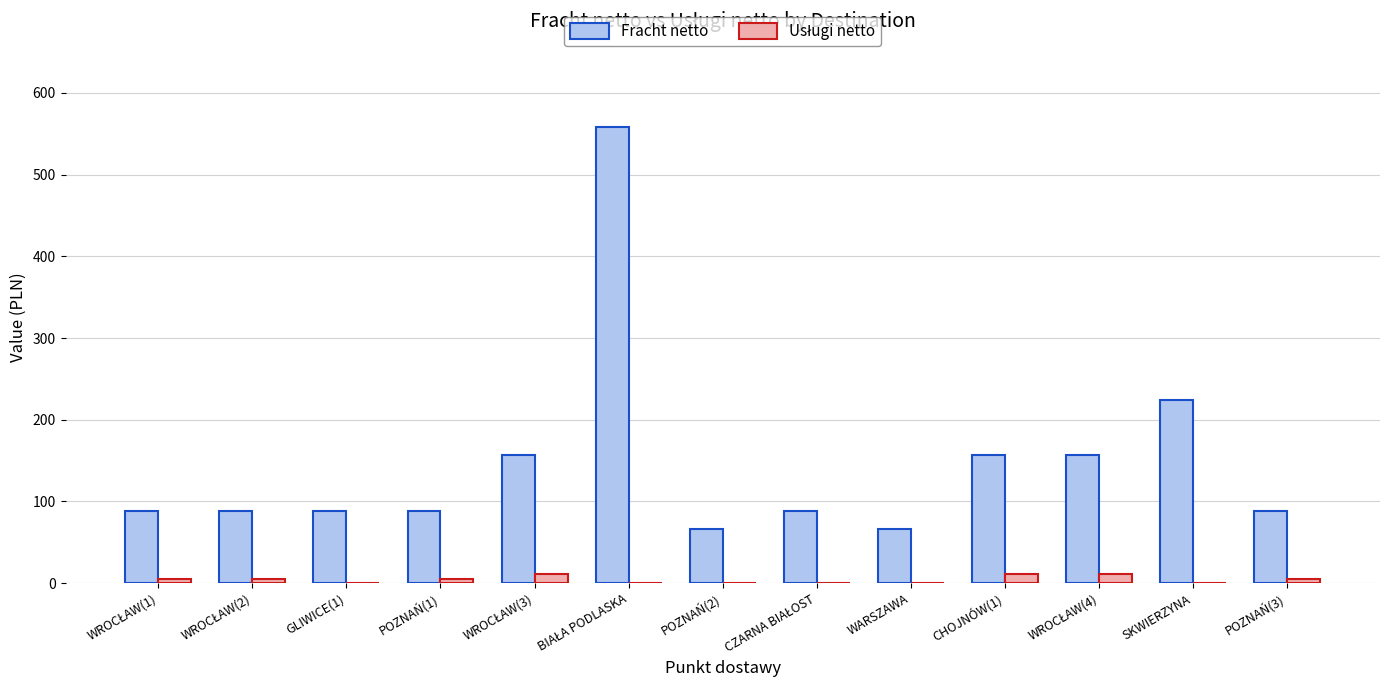

What is the total value across all series at WARSZAWA?

65.8